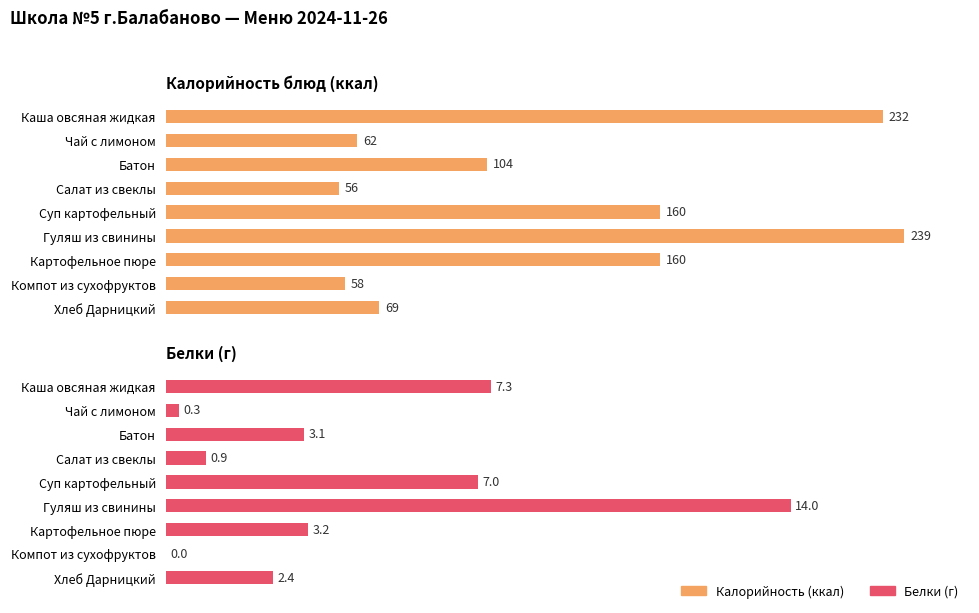

What position from the right is Чай с лимоном?

8